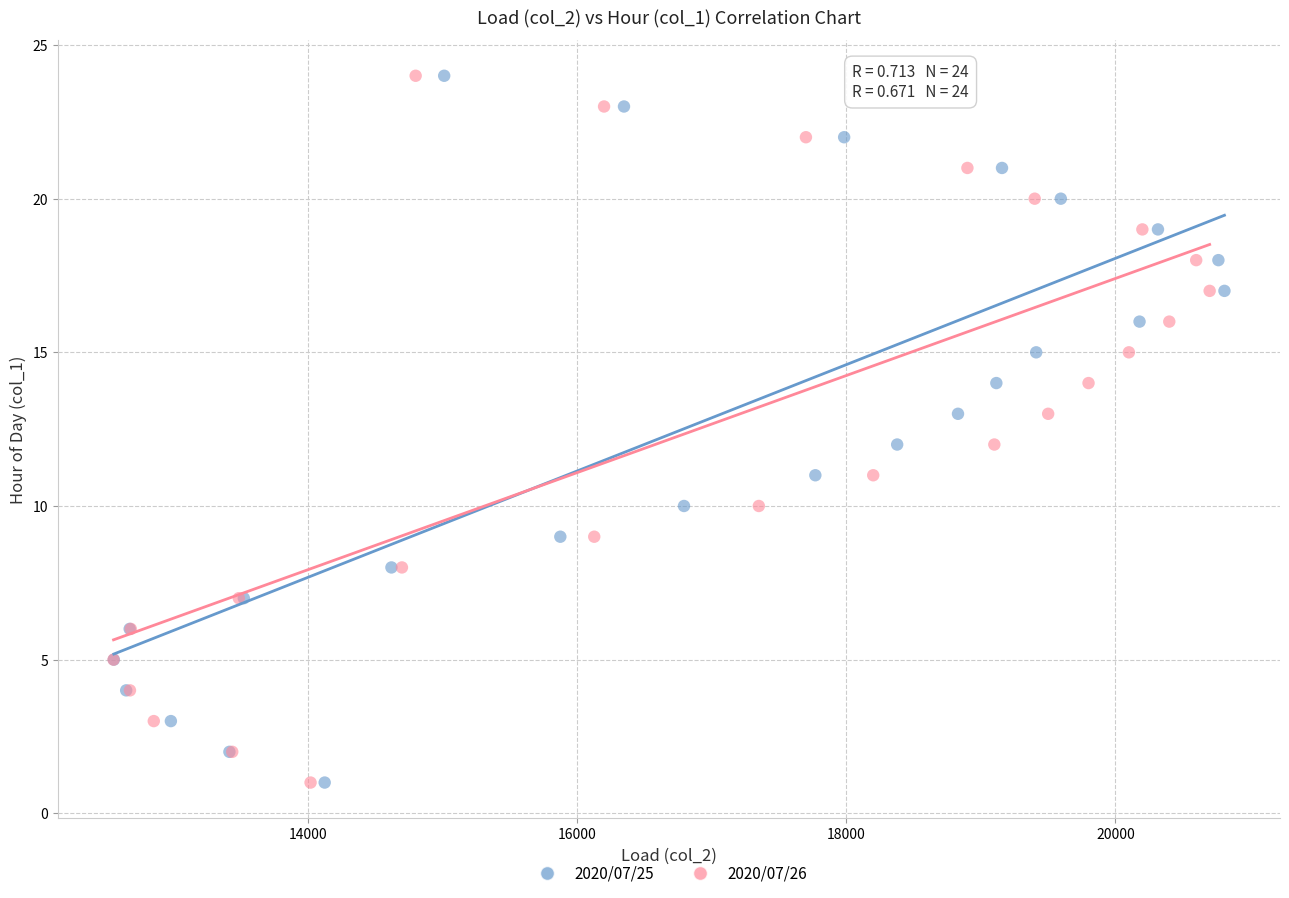

What are all the series names shown in the legend?

2020/07/25, 2020/07/26